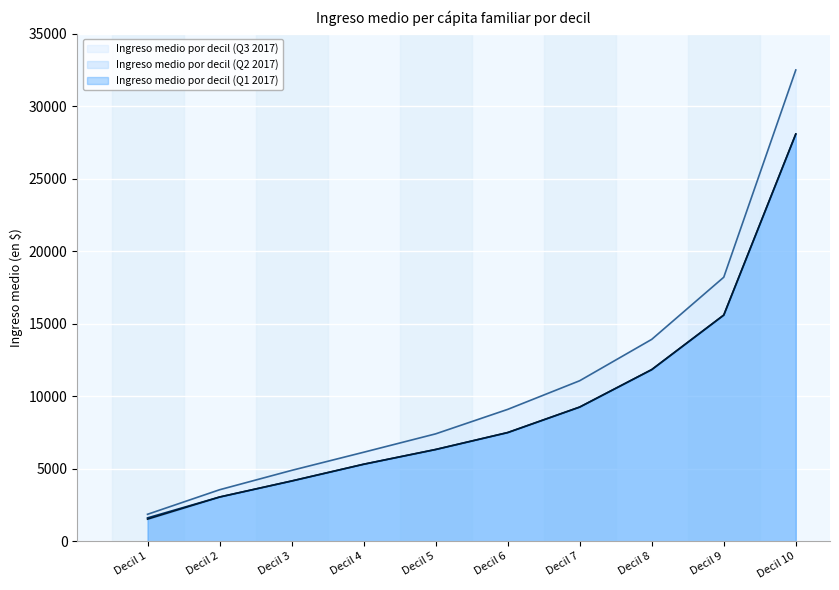

What is the total value across all series at Decil 2?

9660